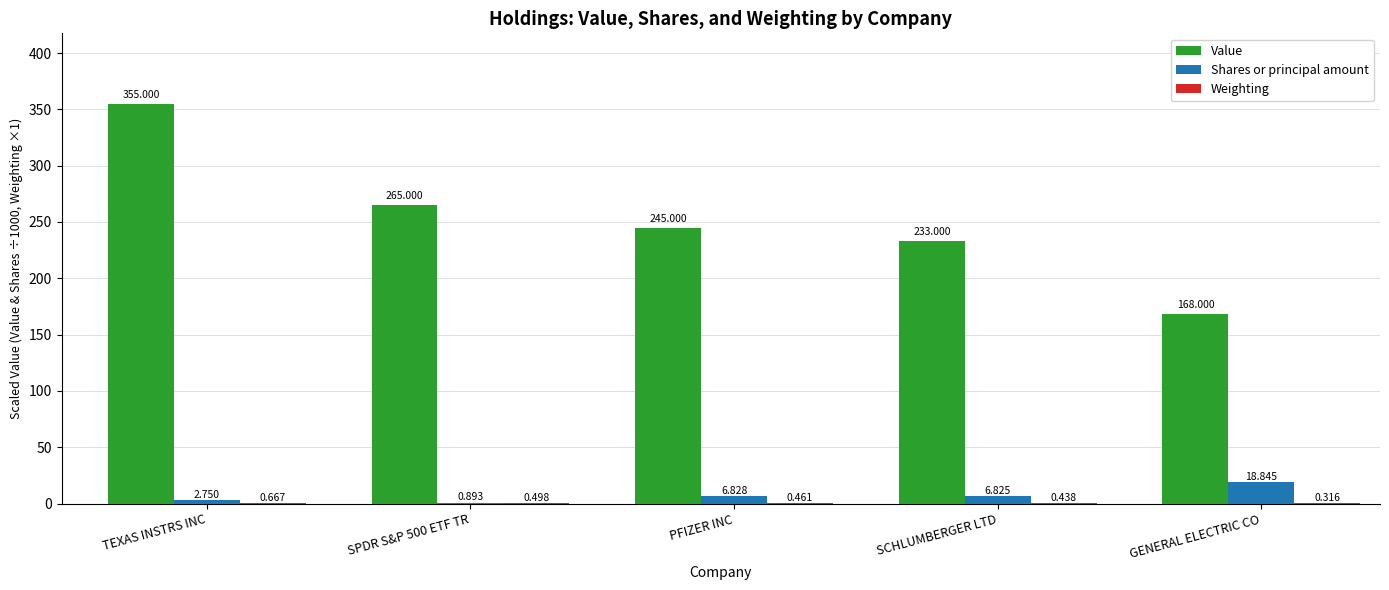

Between PFIZER INC and GENERAL ELECTRIC CO, which series saw the biggest shift?

Value